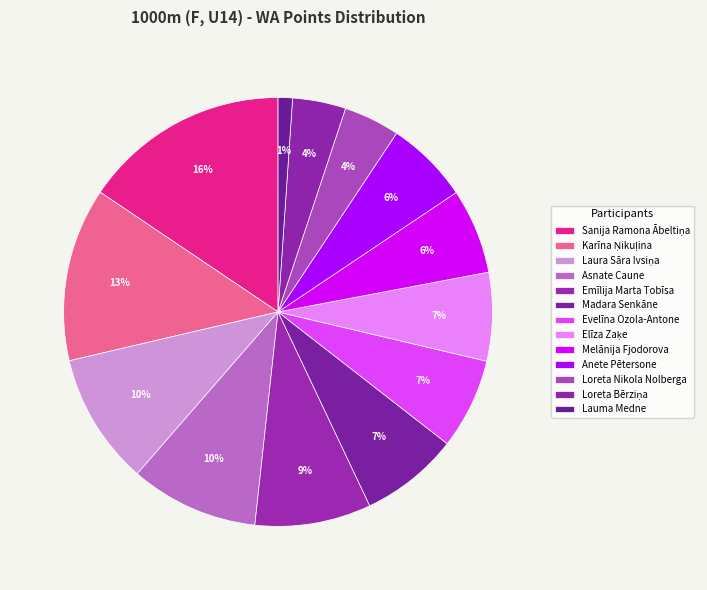

Does Emīlija Marta Tobīsa represent more than half of the total?

No